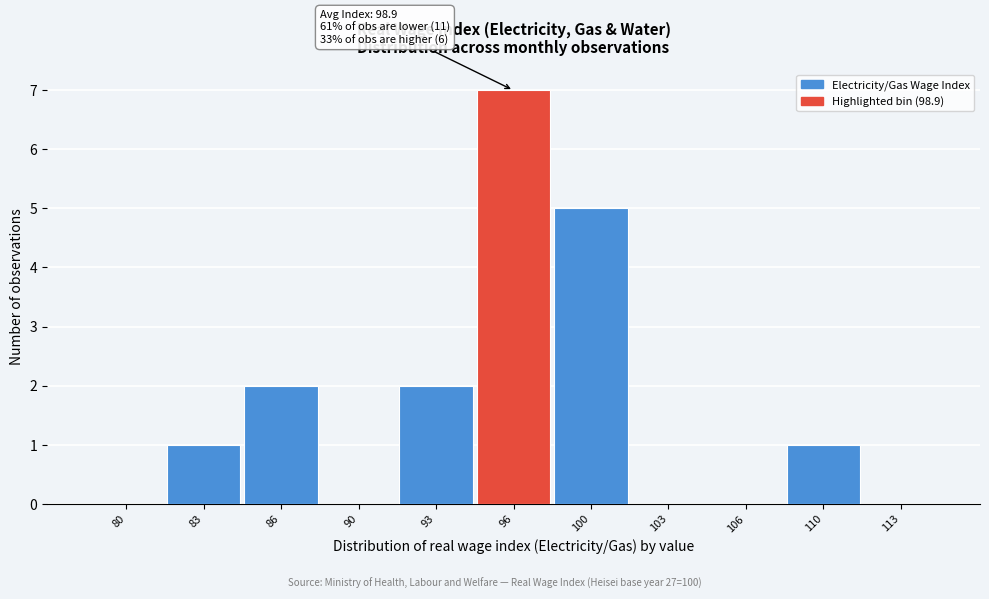

Reading right to left, transcribe all the data shown in this chart.

113=0	110=1	106=0	103=0	100=5	96=7	93=2	90=0	86=2	83=1	80=0